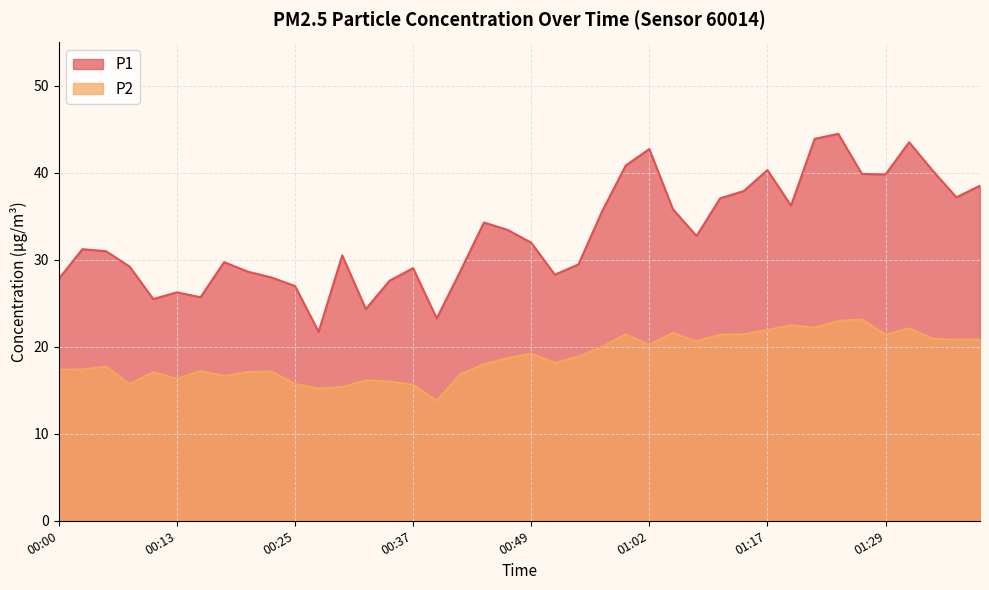

How many data points in P2 are less than 18?

18